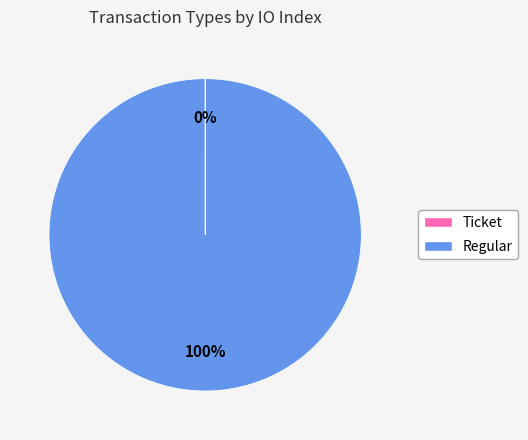

What percentage is the Regular slice, to the nearest percent?

100%